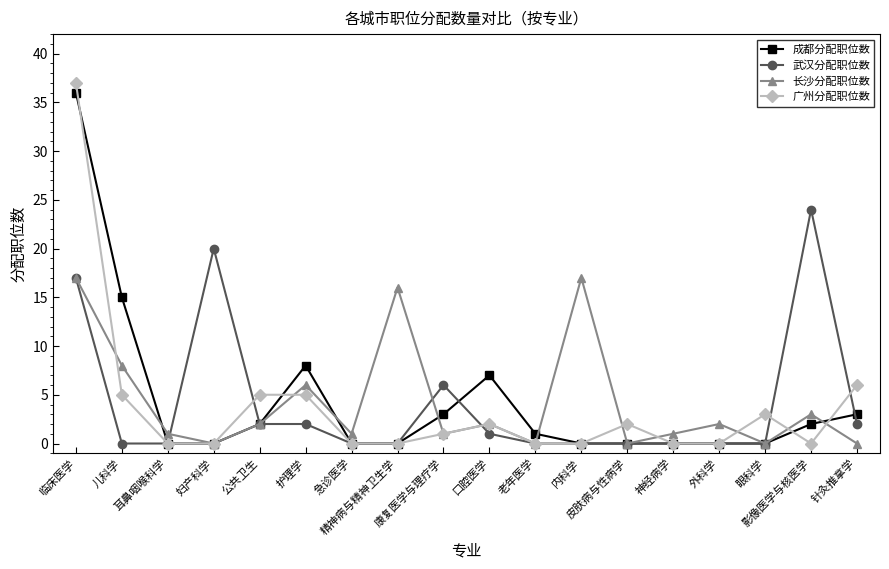

True or false: 武汉分配职位数 has more than 1 interior local peaks.

True